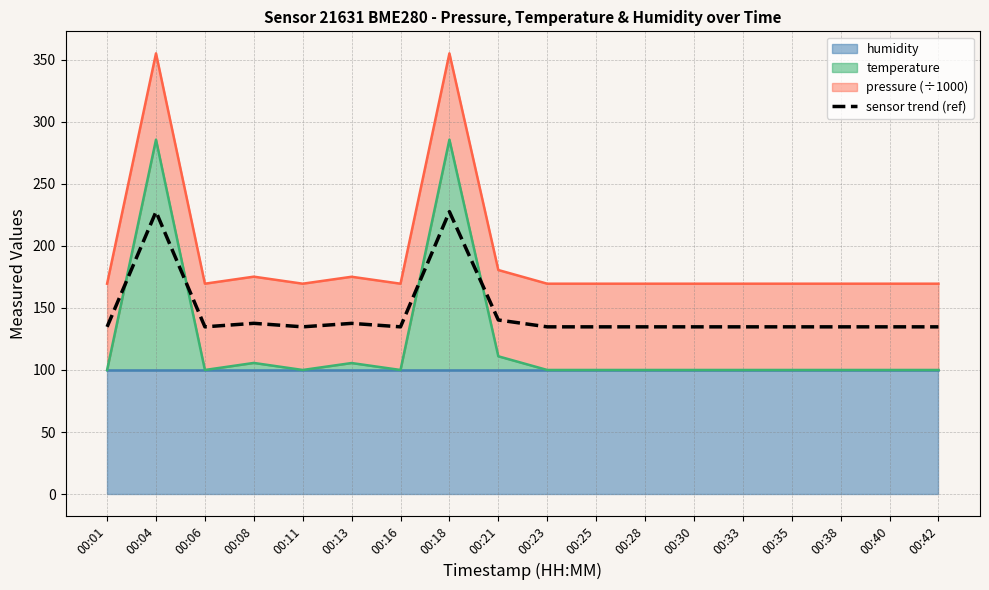

How many interior local peaks (higher than both neighbors) does the data have?

4